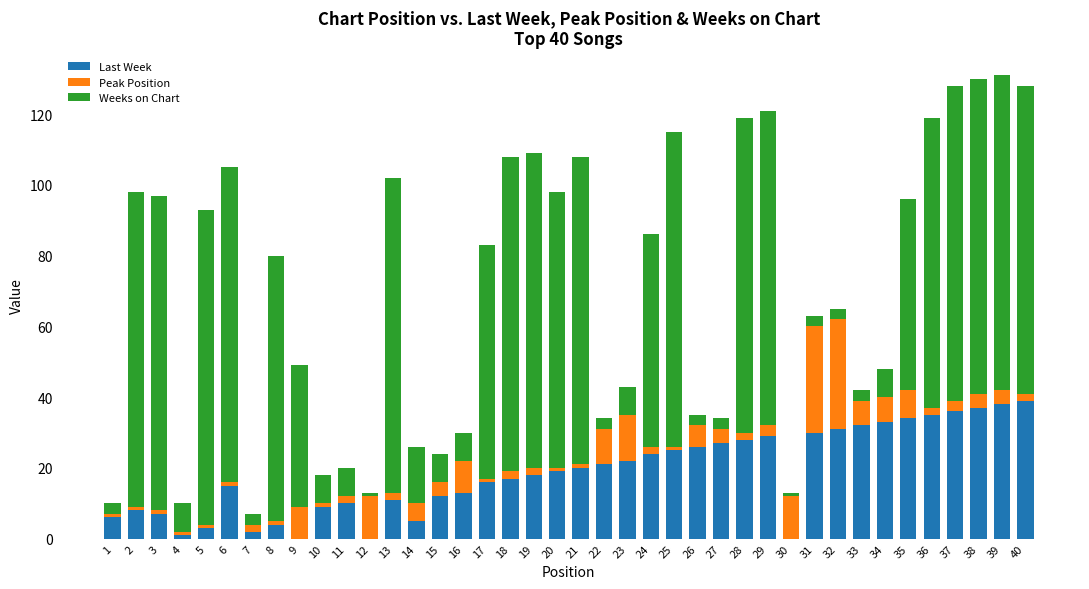

The Last Week series shows 27 at 27. True or false?

True